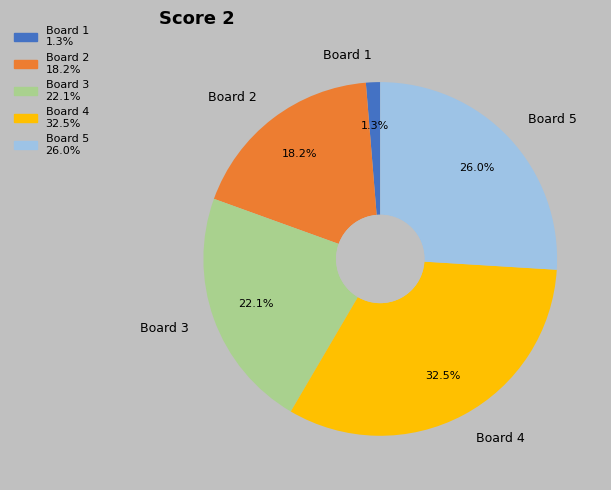

Which category has the smallest portion of the pie?

Board 1